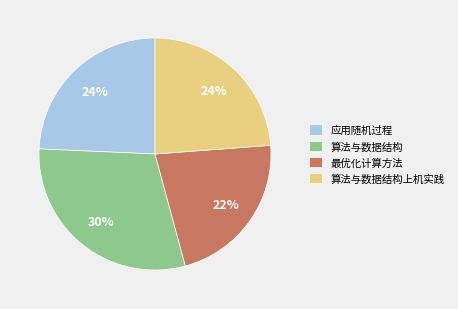

Count the number of slices in the pie.

4